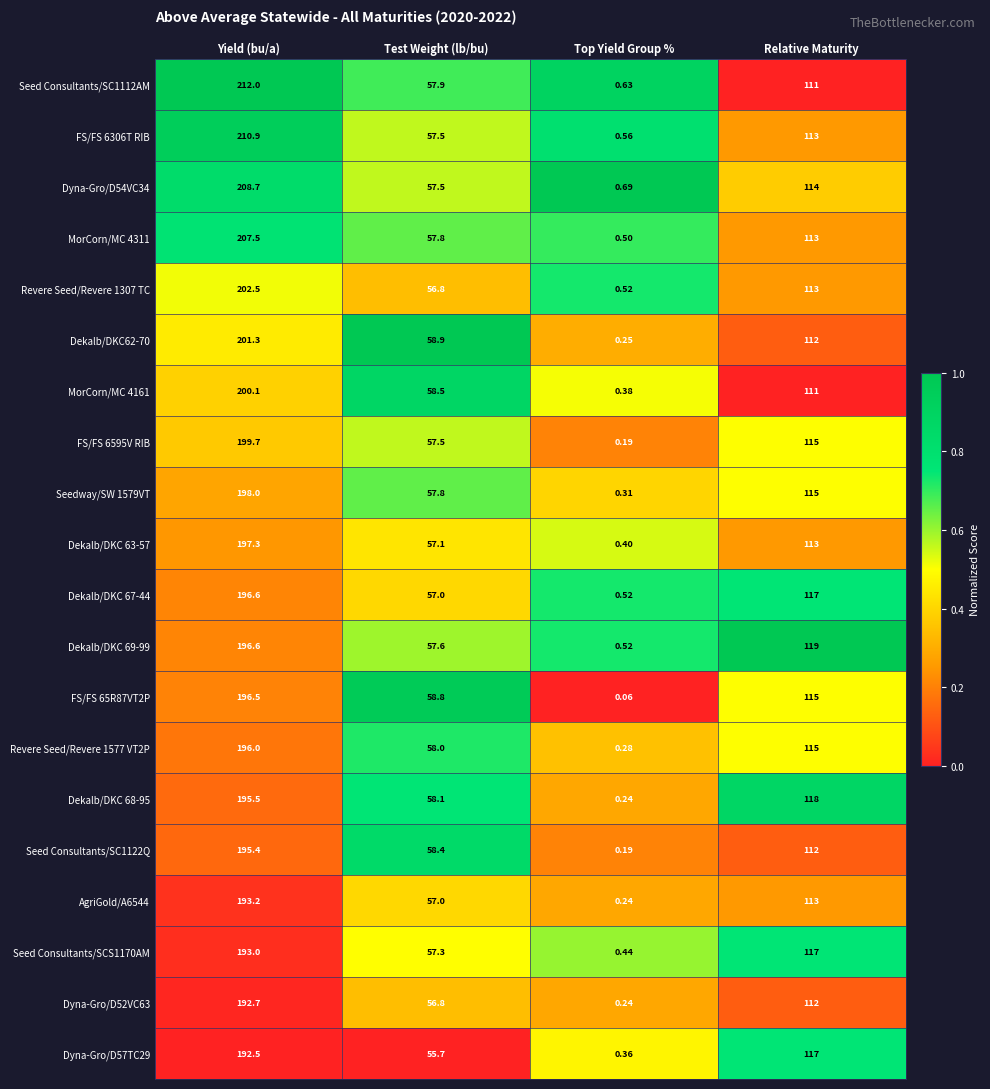

Rank the categories by AgriGold/A6544 value from lowest to highest.

Top Yield Group %, Test Weight (lb/bu), Relative Maturity, Yield (bu/a)